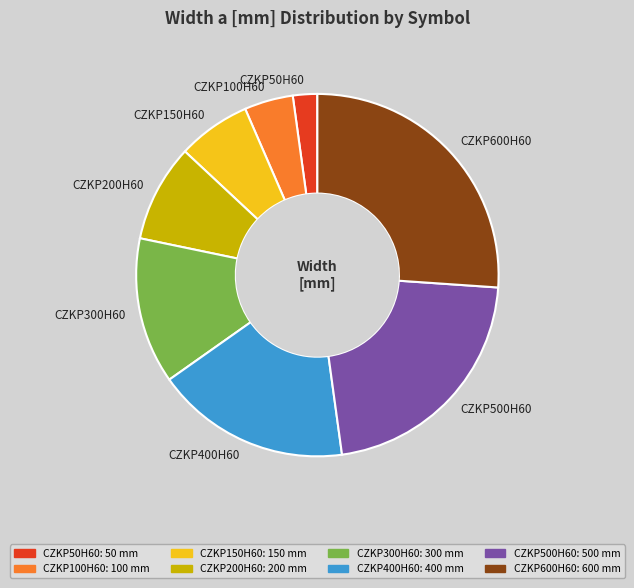

Rank the categories by value from highest to lowest.

CZKP600H60, CZKP500H60, CZKP400H60, CZKP300H60, CZKP200H60, CZKP150H60, CZKP100H60, CZKP50H60